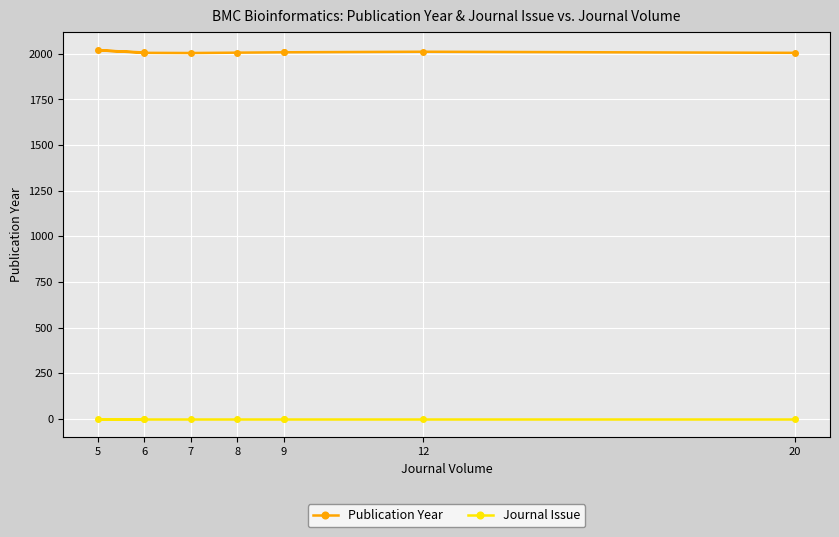

Which series changed the most between 8 and 20?

Publication Year